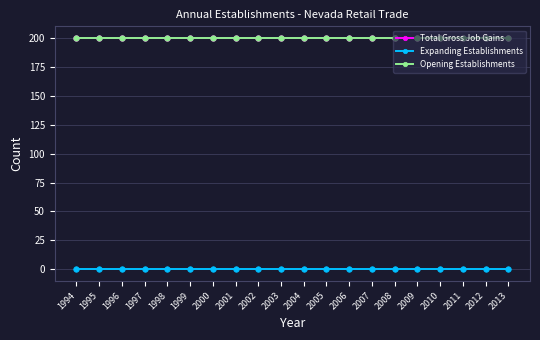

Does the chart have visible grid lines?

Yes